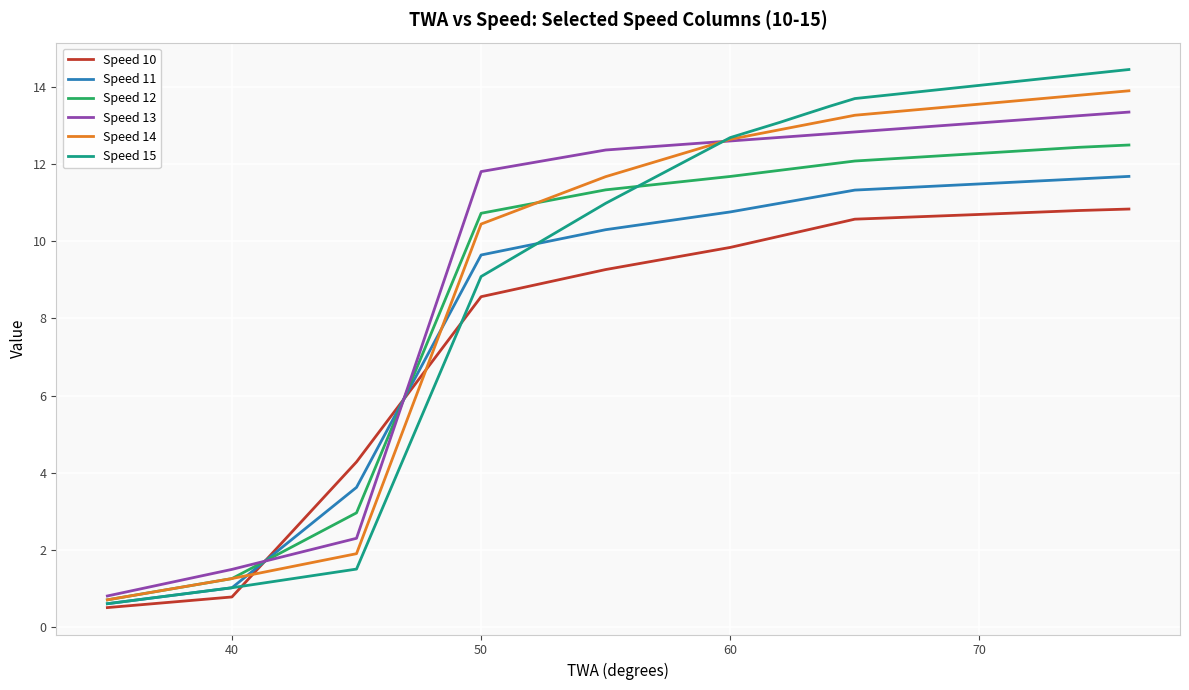

What is the minimum value for Speed 12?

0.7